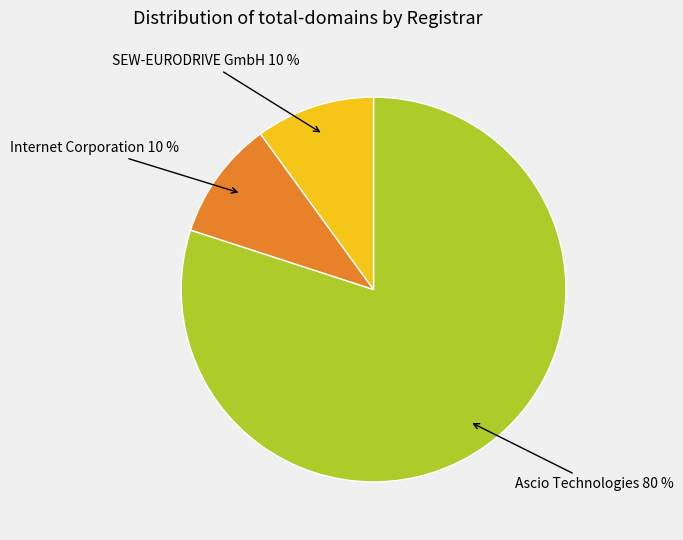

To the nearest percent, what is the average slice percentage?

33%